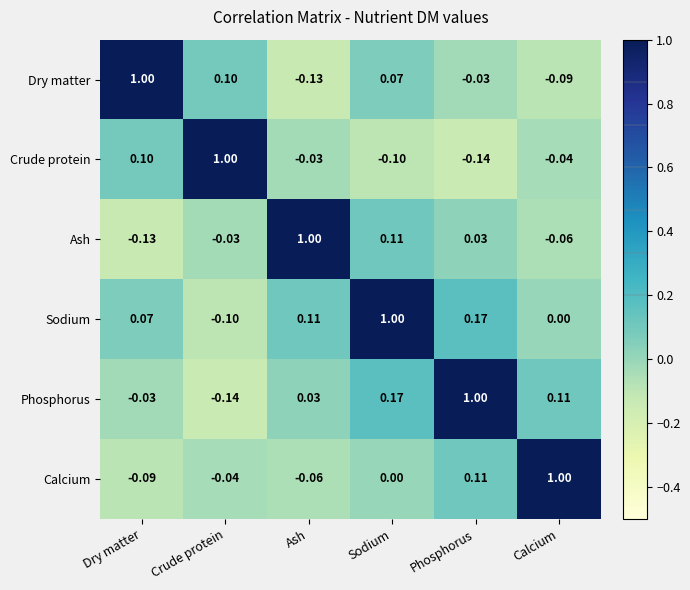

At which category is the sum across all series the highest?

Sodium